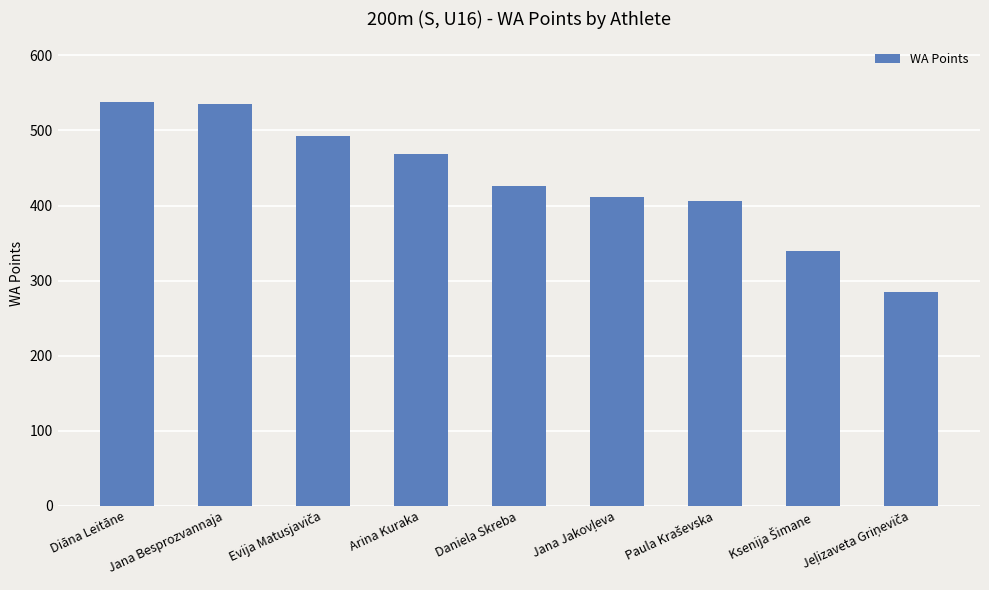

What position from the left is Jana Besprozvannaja?

2